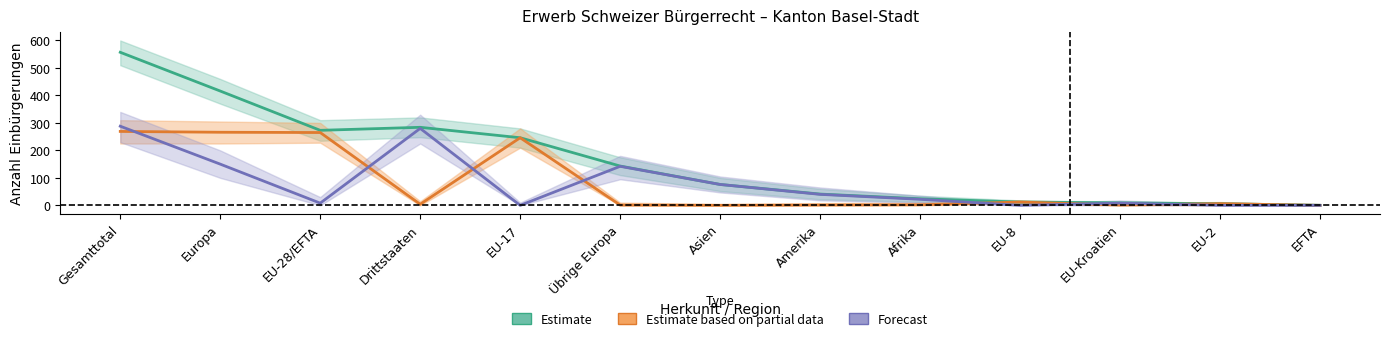

Reading left to right, transcribe all the data shown in this chart.

Estimate: 557	416	273	284	246	143	76	41	24	12	9	6	0
Estimate based on partial data: 269	266	265	4	246	1	0	1	2	12	1	6	0
Forecast: 288	150	8	280	0	142	76	40	22	0	8	0	0